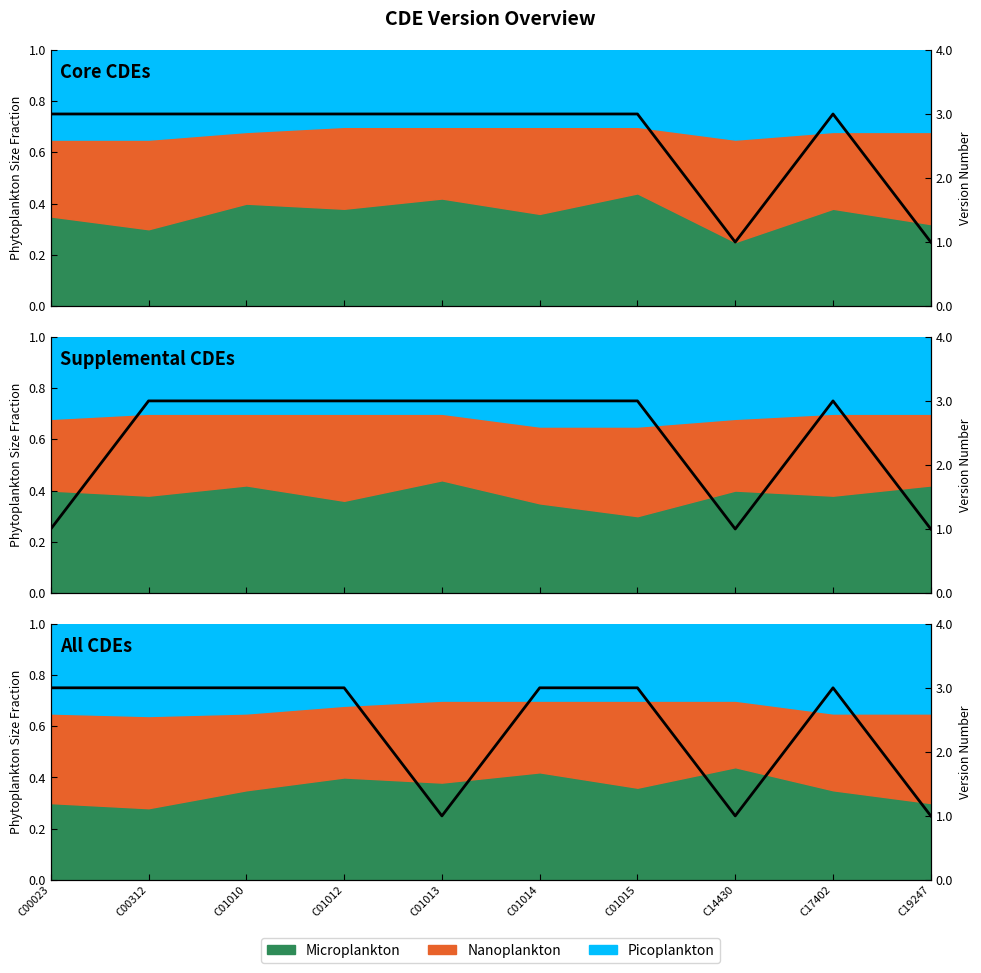

How many lines are shown in the chart?

1